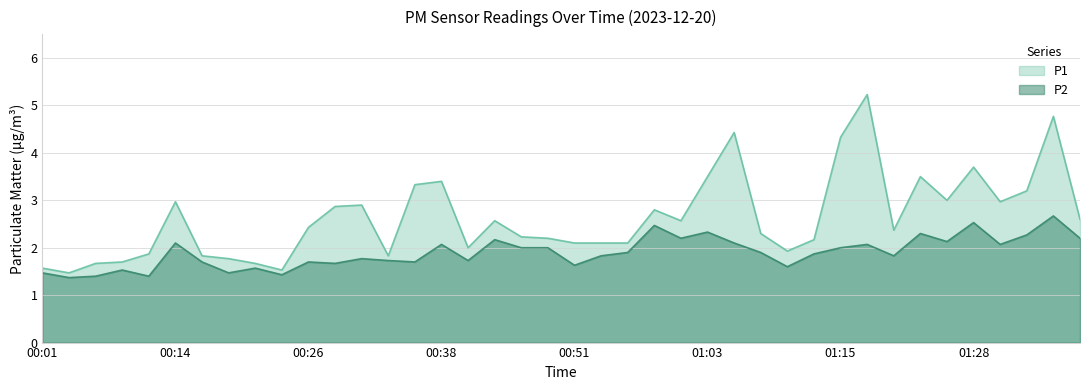

How many lines are shown in the chart?

2